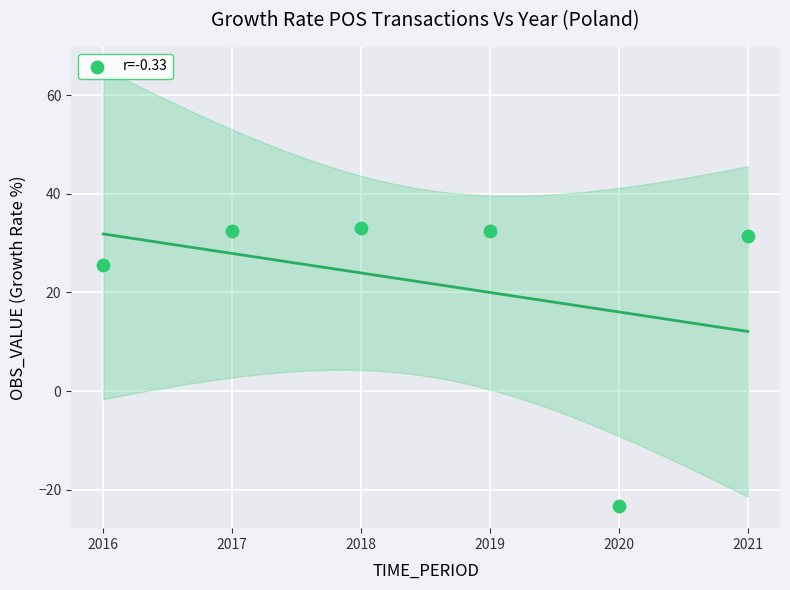

What Y value in the scatter plot is closest to 4?

25.5